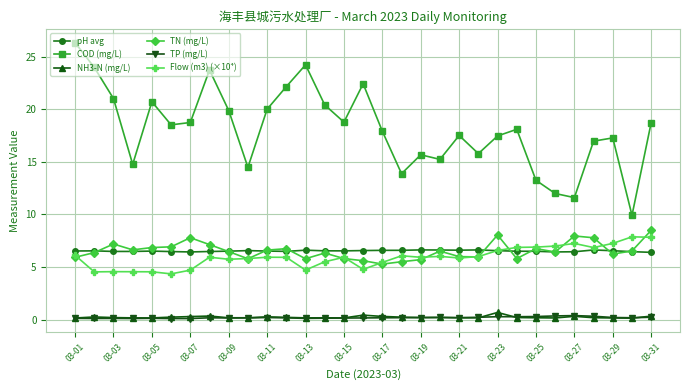

Which series has the largest total across all categories?

COD (mg/L)